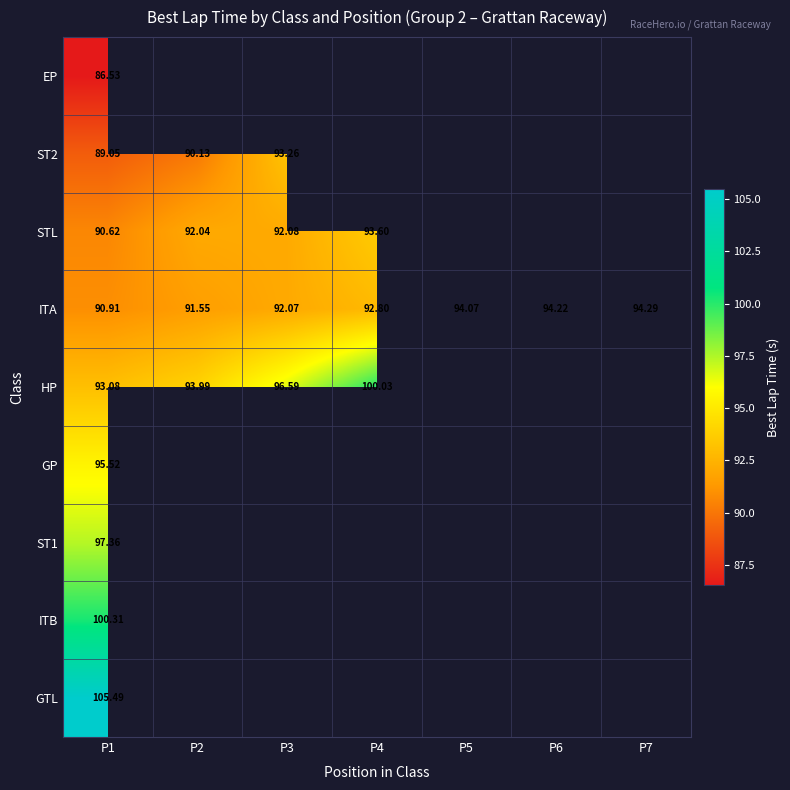

Which category has the highest value across all series?

P1